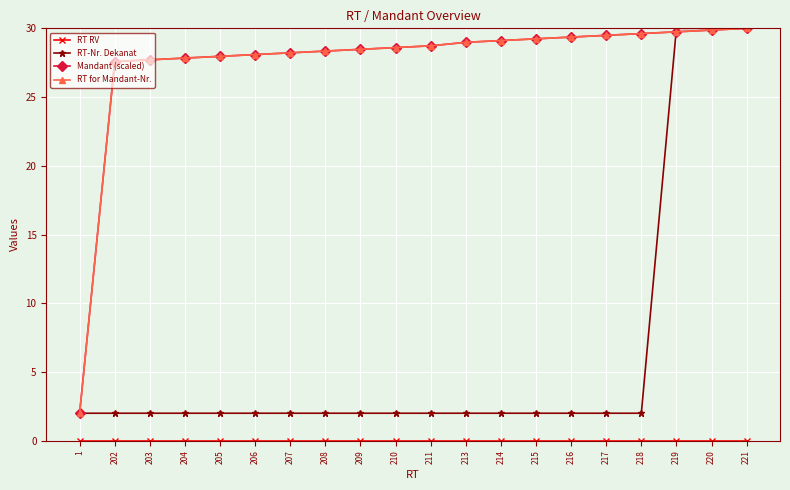

Does the chart have visible grid lines?

Yes